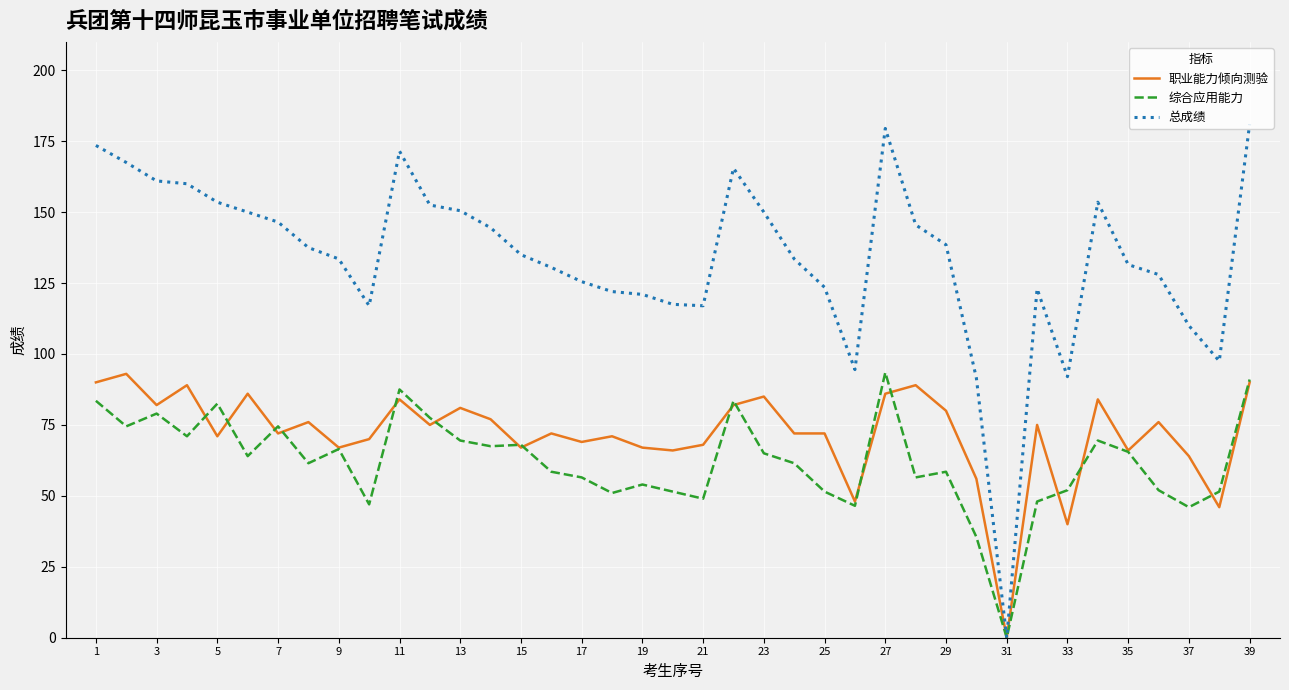

What is the greatest value displayed?

181.0